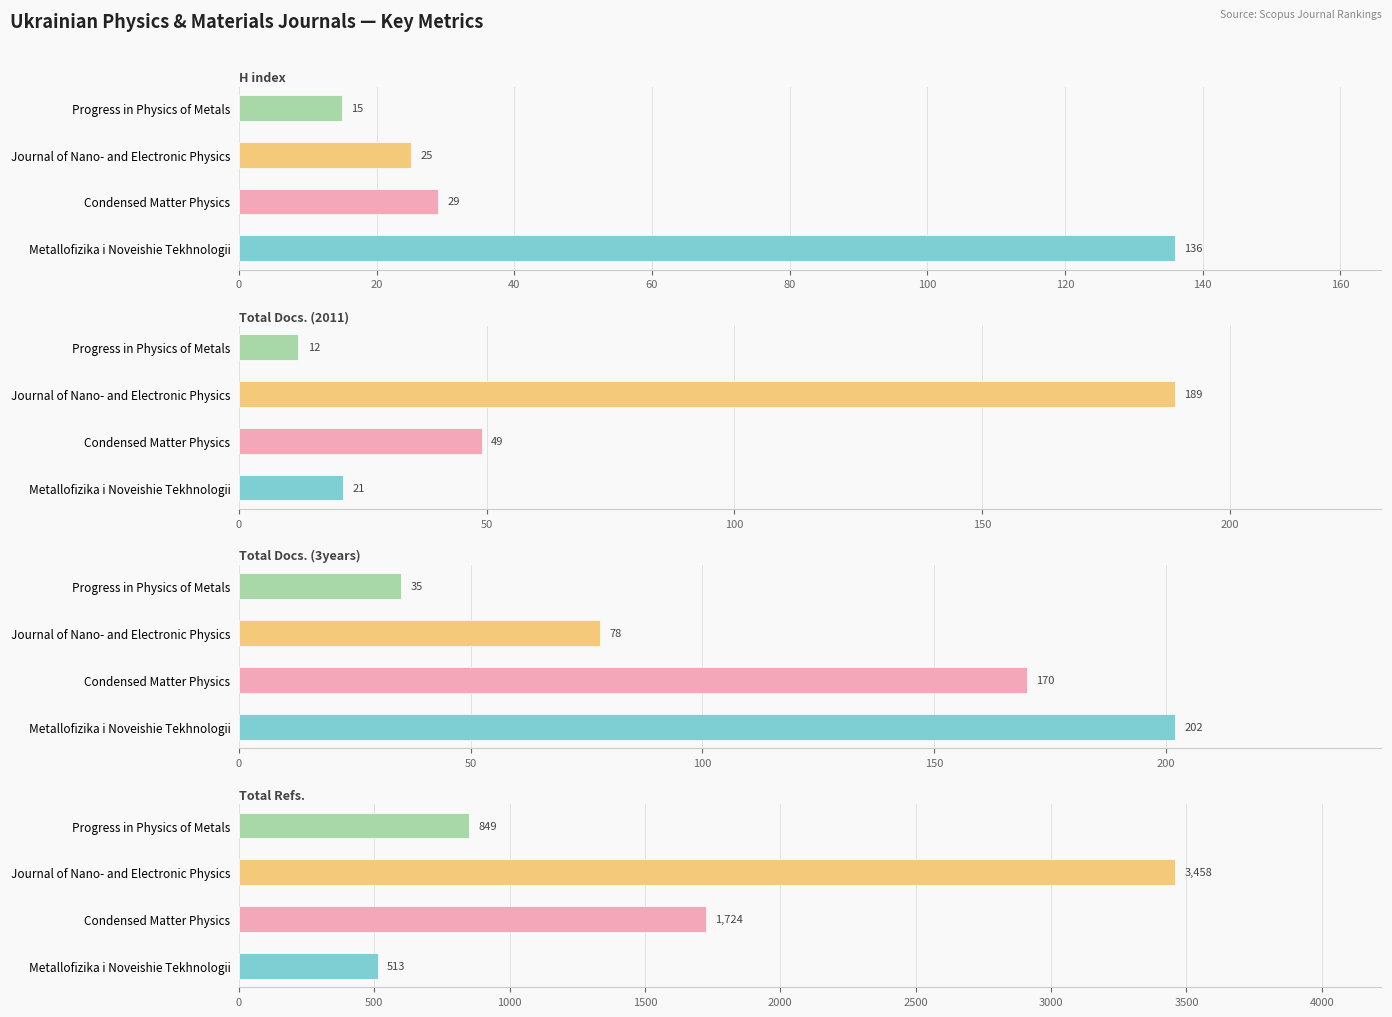

List the series in order of their peak value, highest first.

Total Refs., Total Docs. (3years), Total Docs. (2011), H index